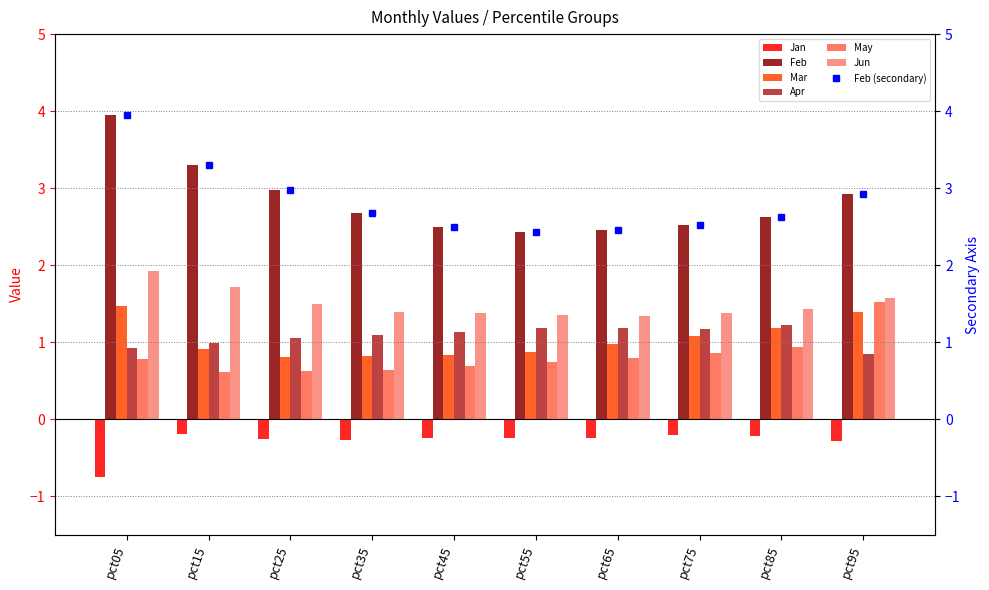

What is the difference between the Mar values at pct85 and pct15?

0.3